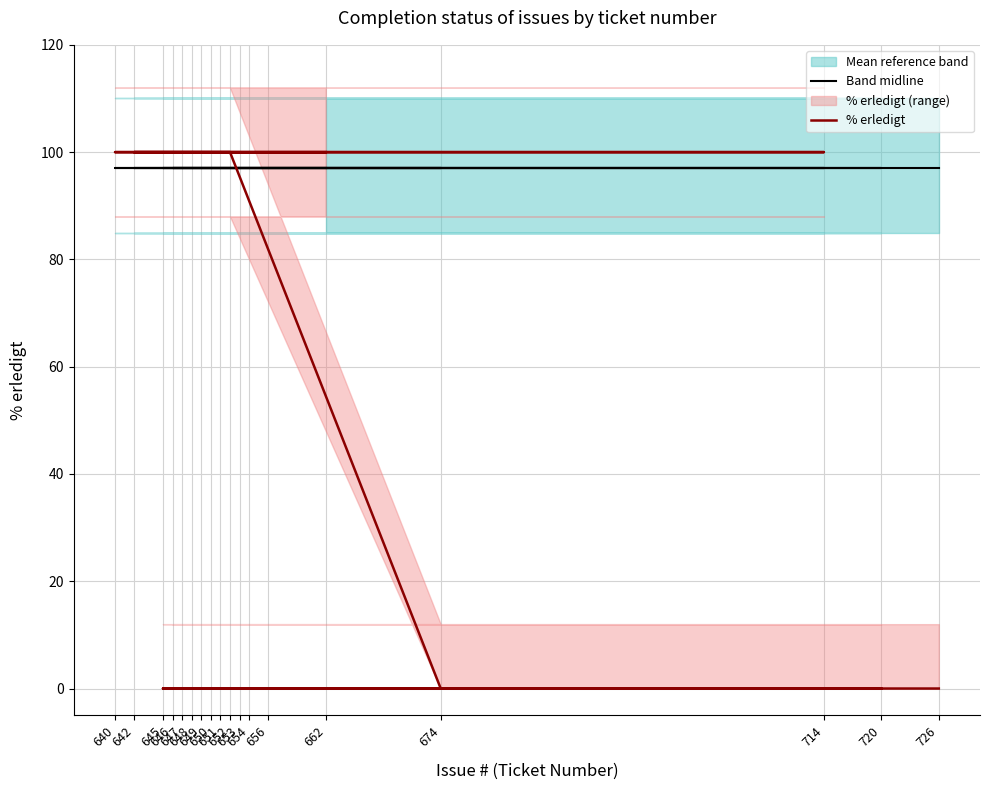

Where is Band midline nearest to the value 97?

662